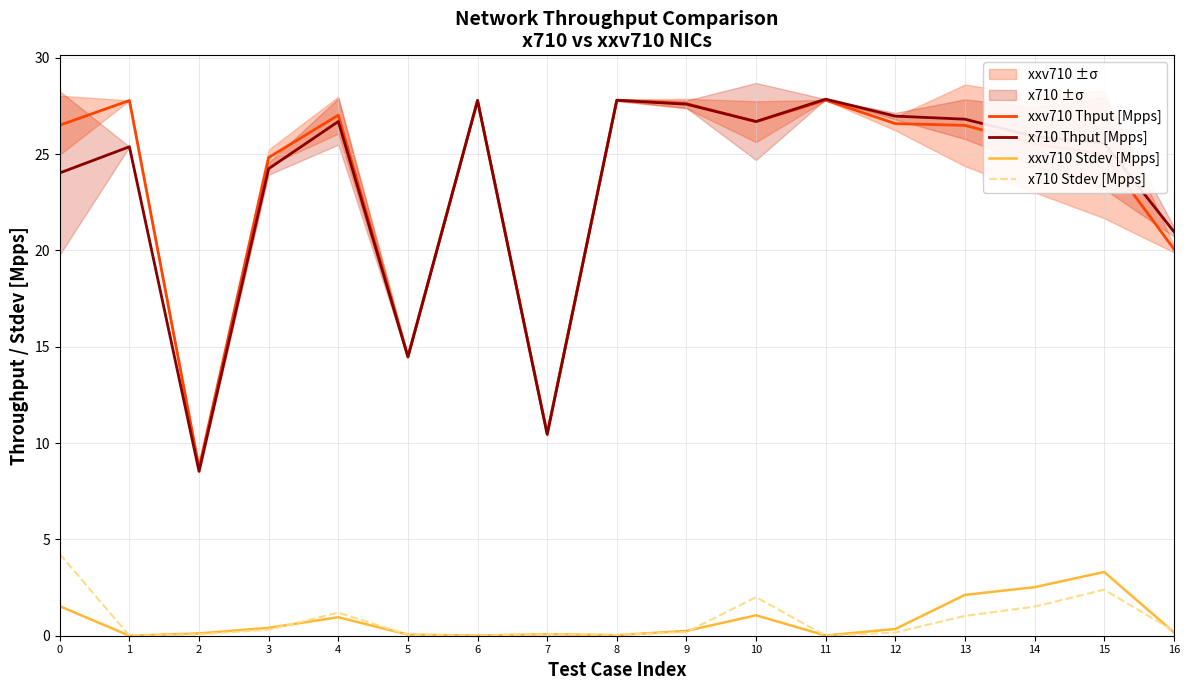

Which series changed the most between 8 and 14?

xxv710 Stdev [Mpps]